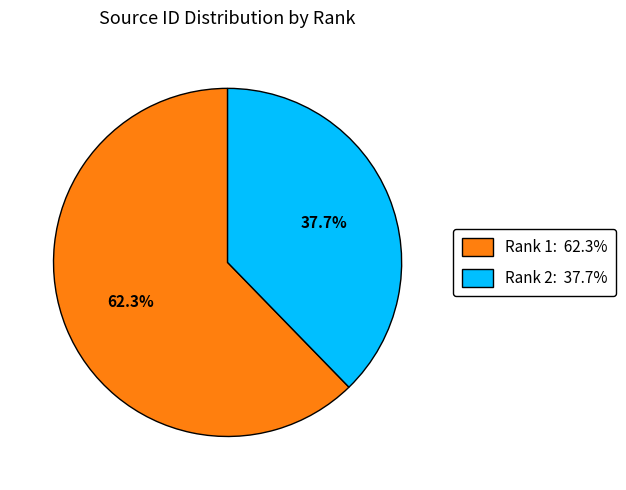

Is there a majority slice in this chart?

Yes